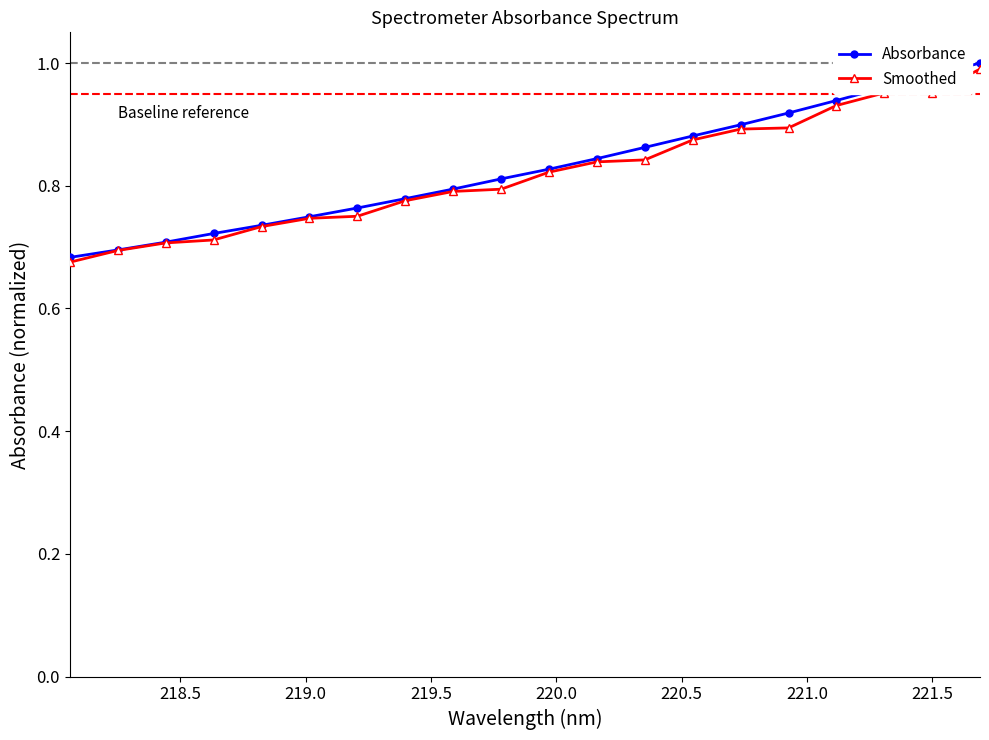

In Smoothed, how many points are higher than both neighbors (excluding endpoints)?

1